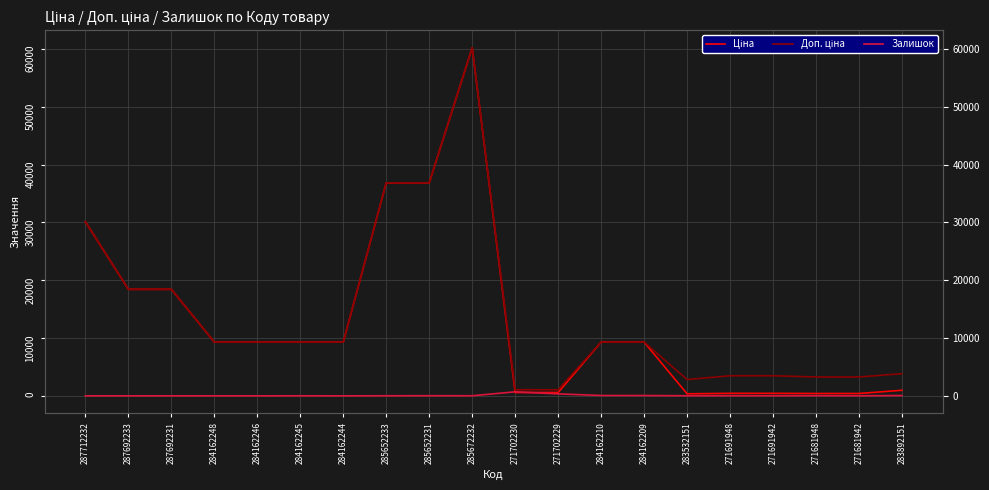

Reading right to left, what are all the values shown in this chart?

Ціна: 283892151=958.4	271681942=408.2	271681948=408.2	271691942=434.3	271691948=434.3	283532151=352.6	284162209=9290.5	284162210=9290.5	271702229=578.1	271702230=578.1	285672232=60205.6	285652231=36841.8	285652233=36841.8	284162244=9290.5	284162245=9290.5	284162246=9290.5	284162248=9290.5	287692231=18420.9	287692233=18420.9	287712232=30102.8
Доп. ціна: 283892151=3833.8	271681942=3265.8	271681948=3265.8	271691942=3474.1	271691948=3474.1	283532151=2821.2	284162209=9290.5	284162210=9290.5	271702229=1060.0	271702230=1060.0	285672232=60205.6	285652231=36841.8	285652233=36841.8	284162244=9290.5	284162245=9290.5	284162246=9290.5	284162248=9290.5	287692231=18420.9	287692233=18420.9	287712232=30102.8
Залишок: 283892151=55.0	271681942=10.0	271681948=30.0	271691942=13.0	271691948=22.0	283532151=15.0	284162209=56.0	284162210=62.0	271702229=337.0	271702230=694.0	285672232=16.0	285652231=23.0	285652233=14.0	284162244=0.0	284162245=8.0	284162246=0.0	284162248=0.0	287692231=0.0	287692233=0.0	287712232=0.0